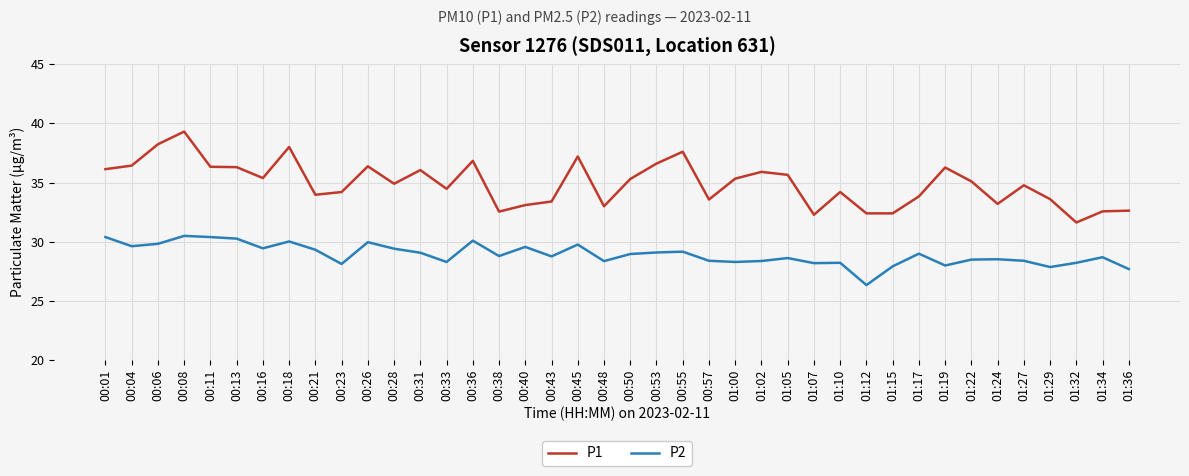

Which series has the largest total across all categories?

P1